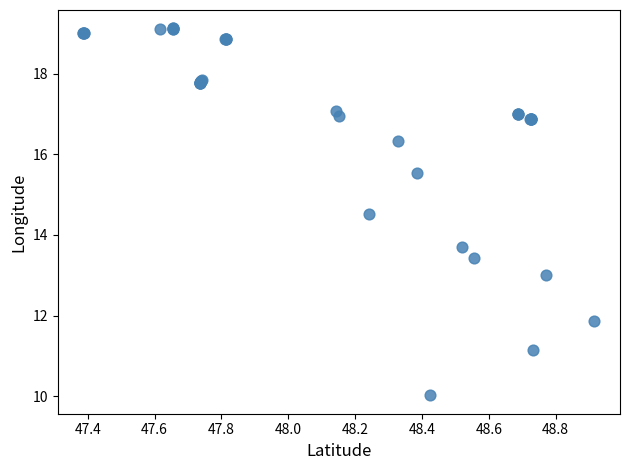

What Y value in the scatter plot is closest to 14?

13.7